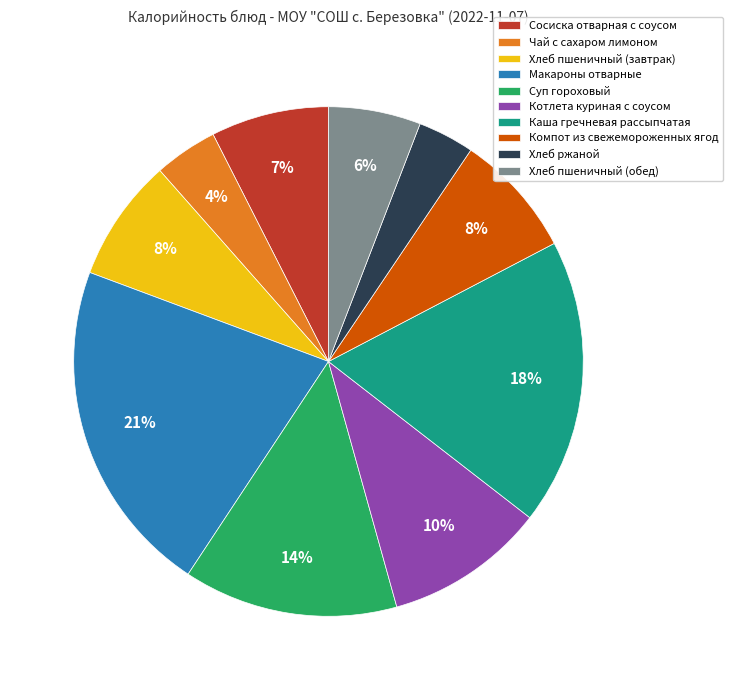

What is the largest slice in the pie chart?

Макароны отварные